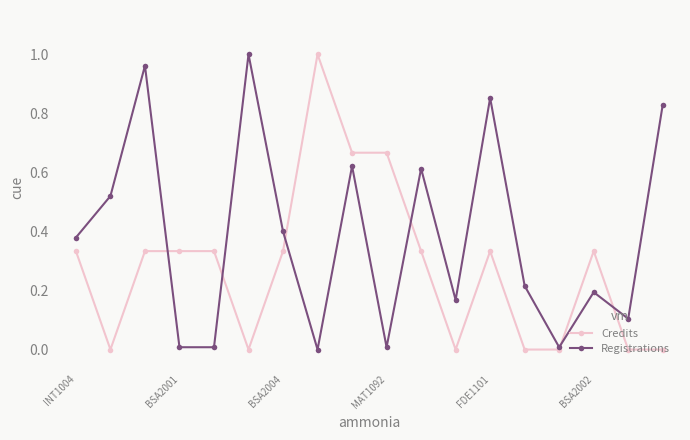

How many data points in Registrations are above 0?

17